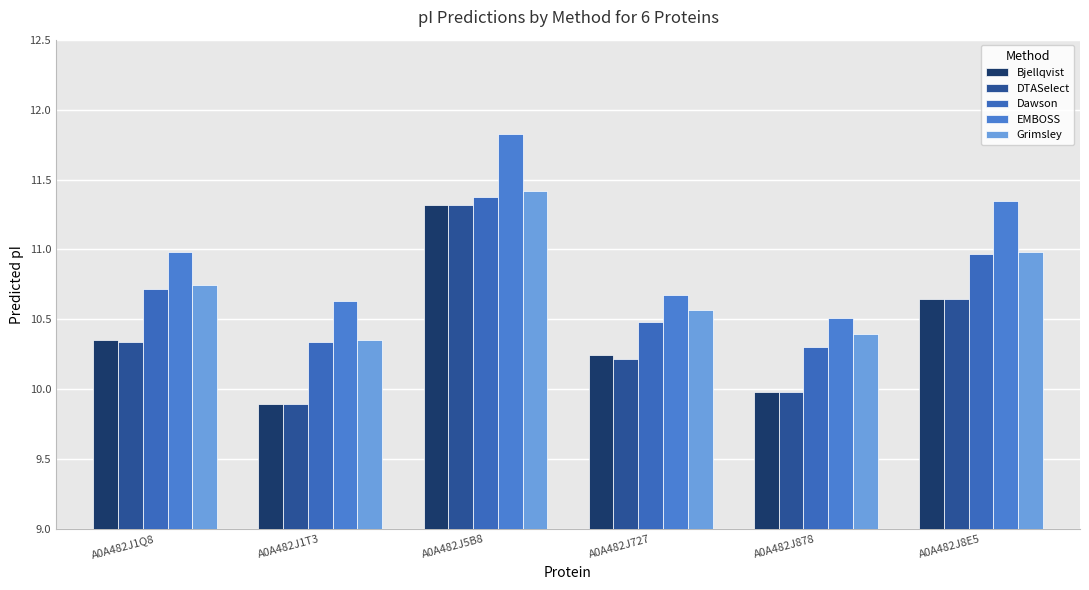

At A0A482J727, list the series in order from smallest to largest.

DTASelect, Bjellqvist, Dawson, Grimsley, EMBOSS